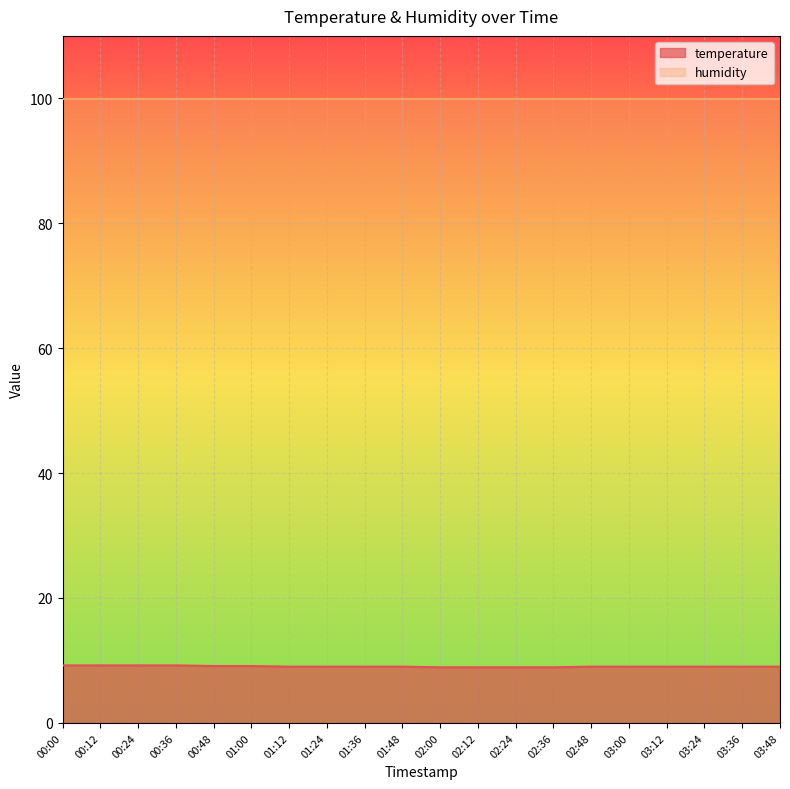

What position from the left is 01:00?

6